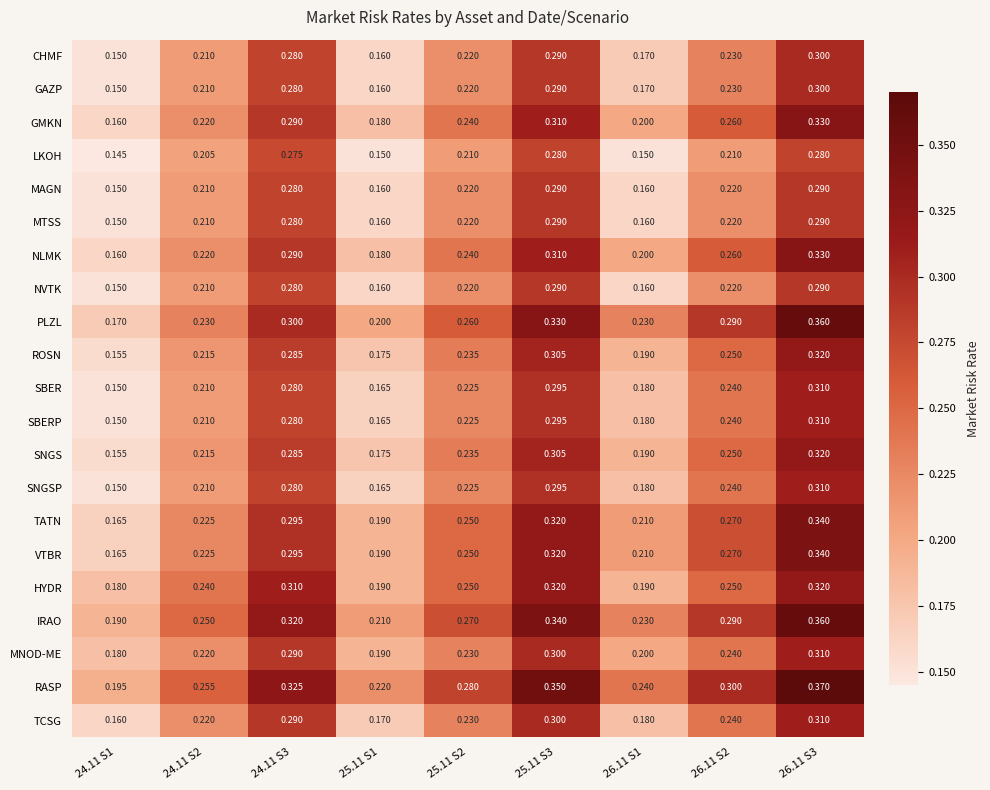

Between 24.11 S1 and 25.11 S3, which series saw the biggest shift?

PLZL